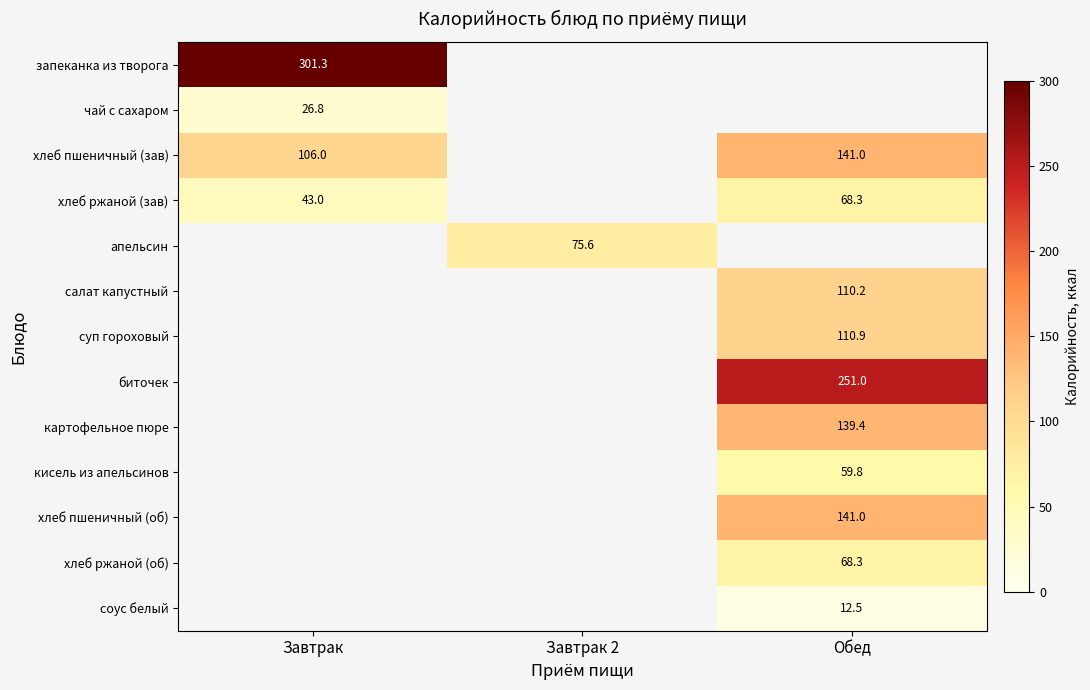

True or false: апельсин has a value of 75.6 at Завтрак 2.

True